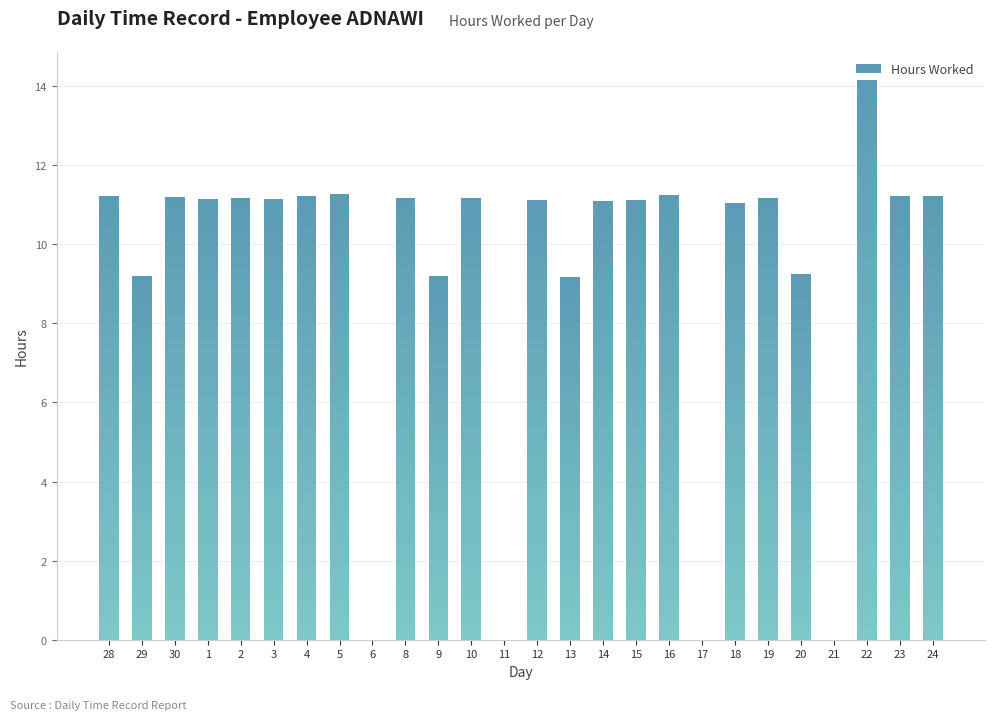

What is the change in value from 4 to 10?

-0.1